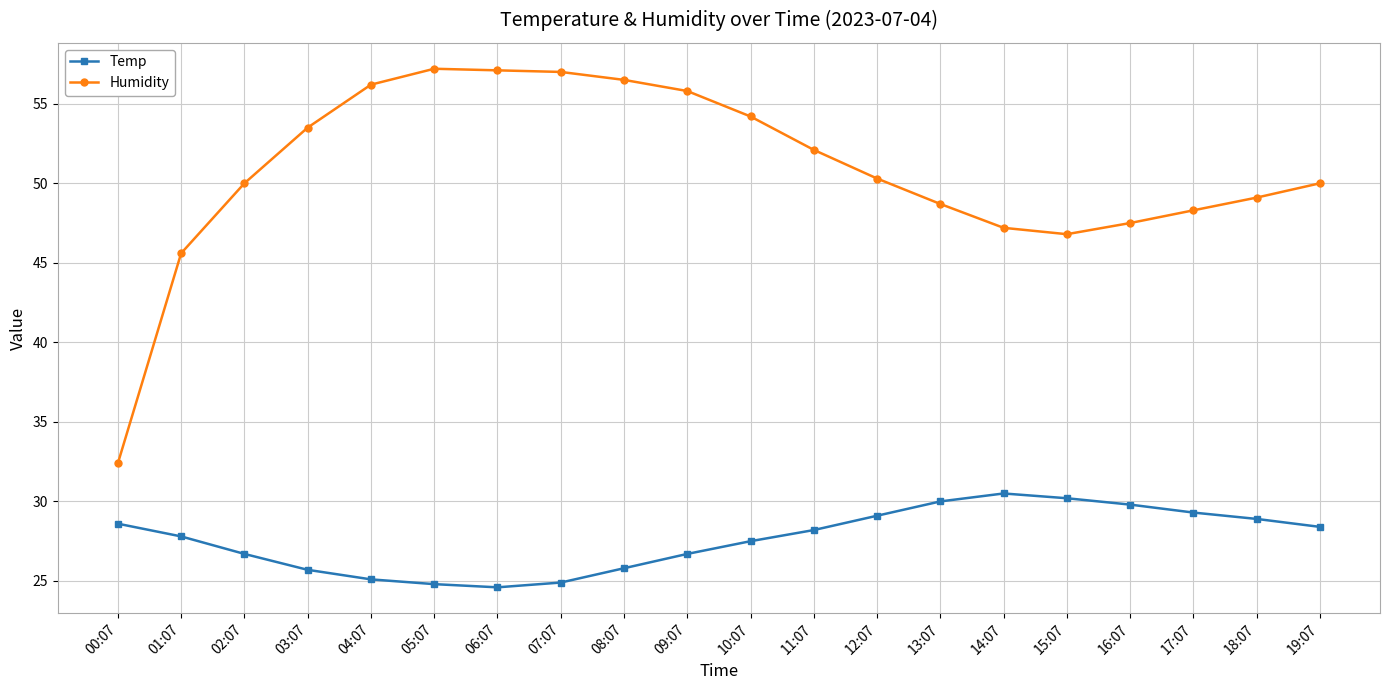

What is the label of the 2nd point from the right?

18:07